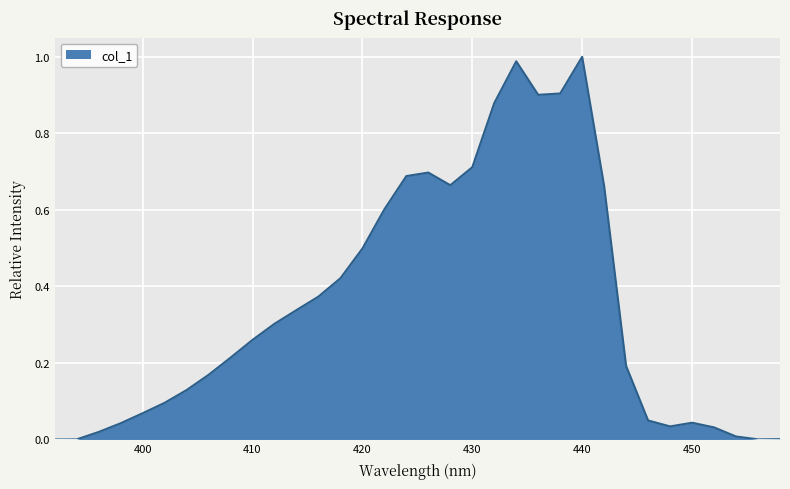

Reading left to right, extract all data points from this chart.

0.0	0.0	0.0	0.0	0.1	0.1	0.1	0.2	0.2	0.3	0.3	0.3	0.4	0.4	0.5	0.6	0.7	0.7	0.7	0.7	0.9	1.0	0.9	0.9	1.0	0.7	0.2	0.0	0.0	0.0	0.0	0.0	0.0	0.0